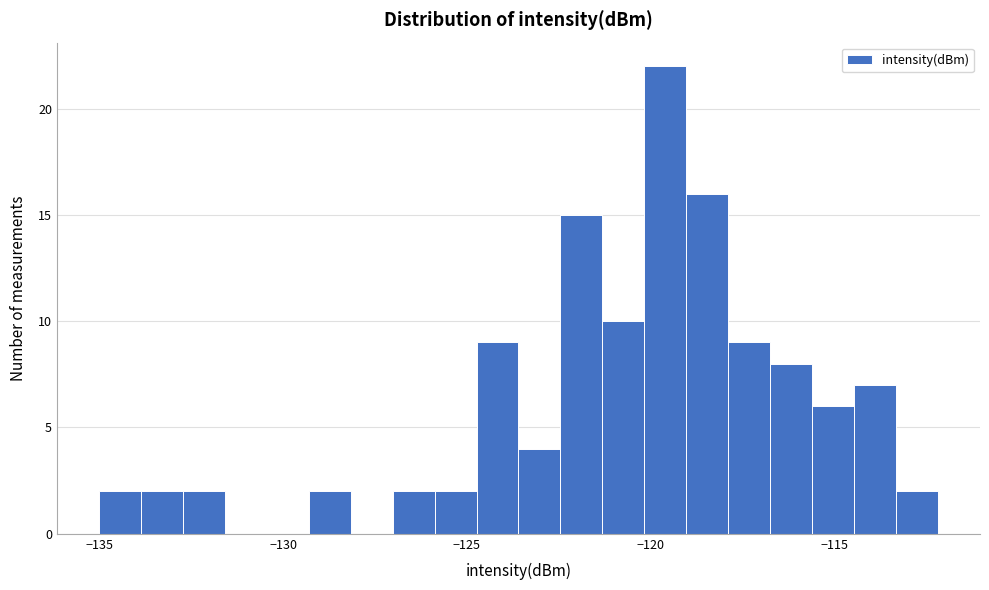

Read against the x-axis, roughly where is the centre of the tallest bar?

-119.5